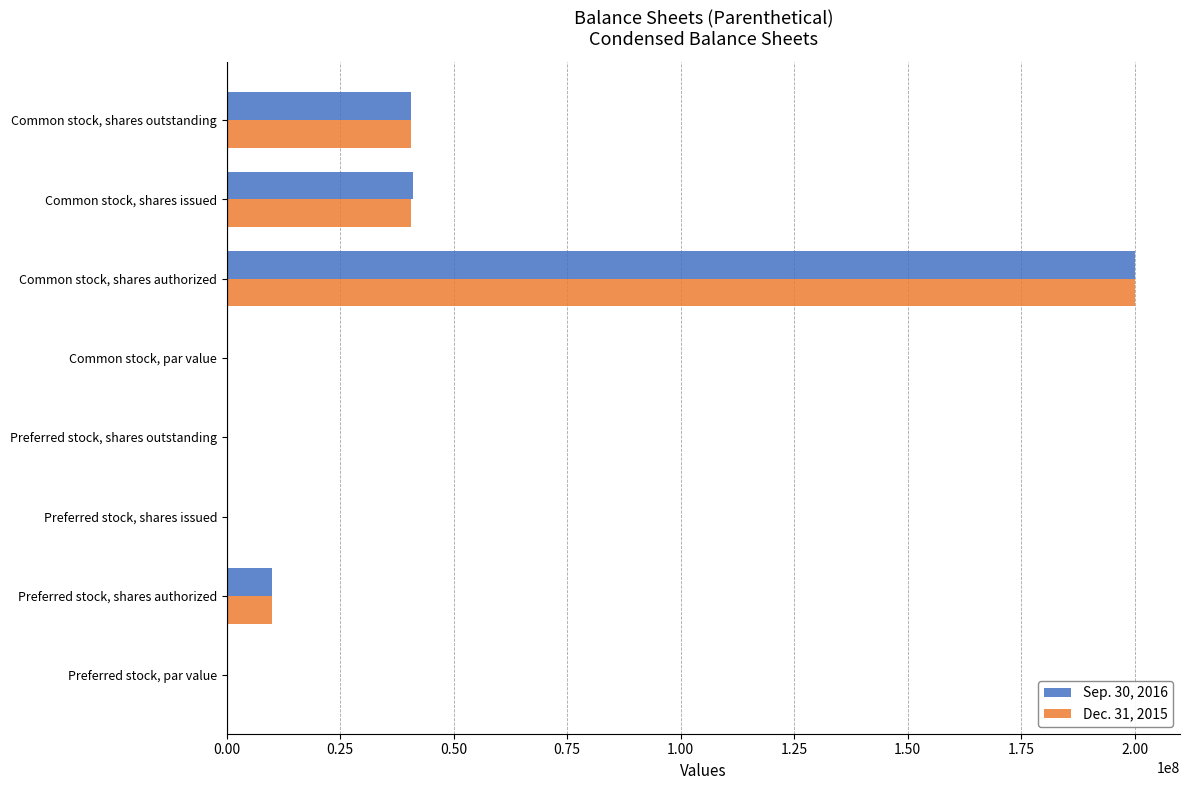

How many series are shown in this chart?

2